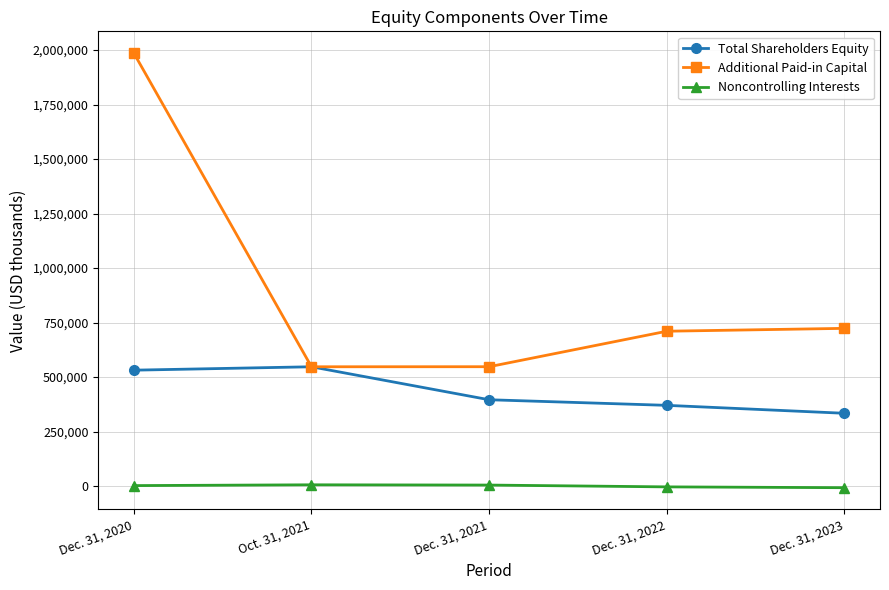

At which label does Total Shareholders Equity first exceed 396199?

Dec. 31, 2020